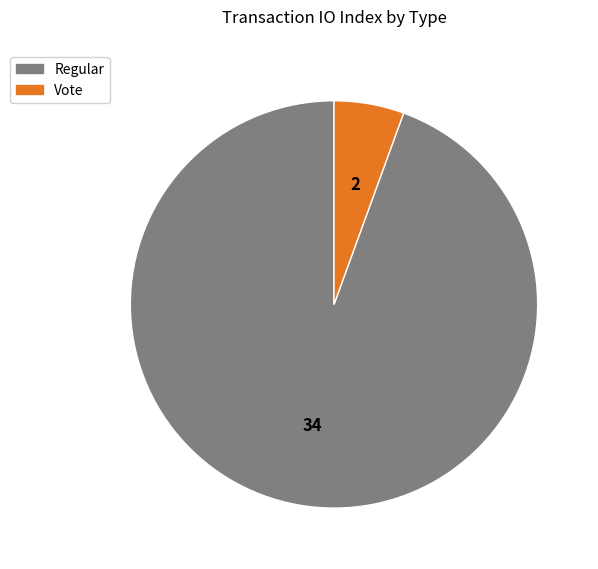

Is the sum of Vote and Regular greater than half?

Yes